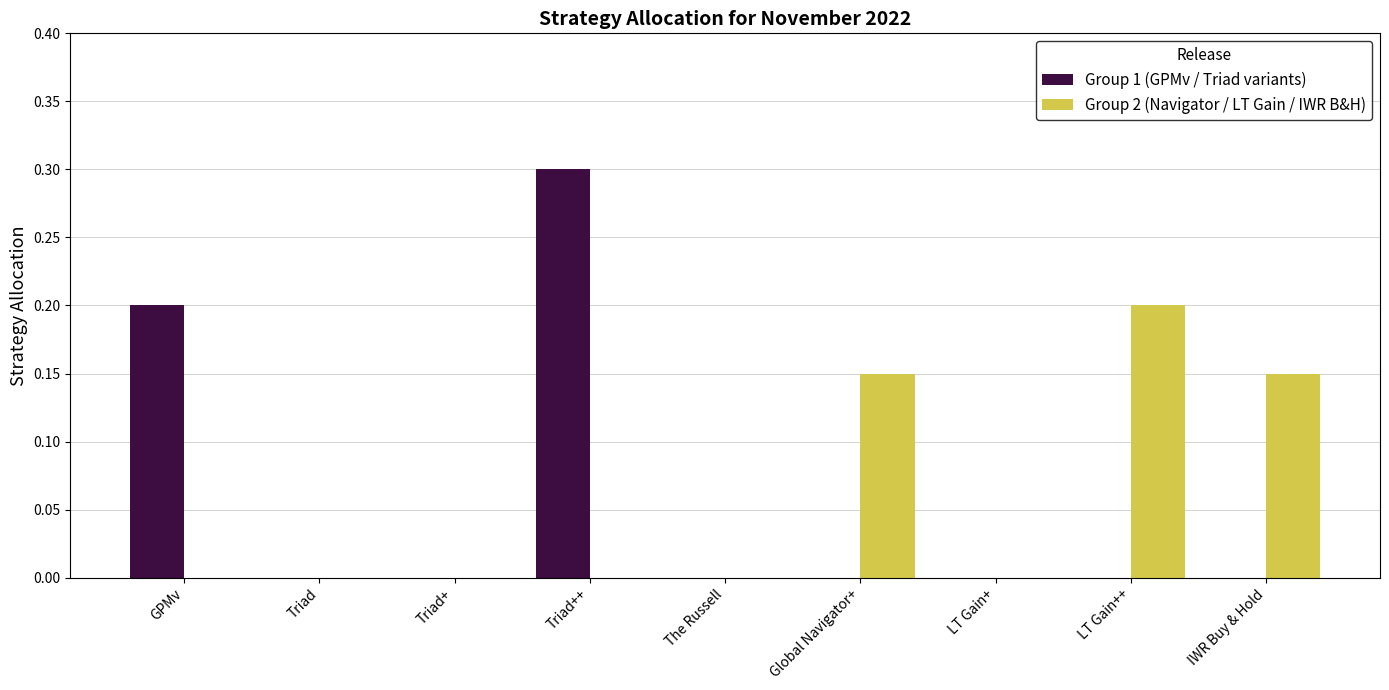

What is the maximum value for Group 1 (GPMv / Triad variants)?

0.3